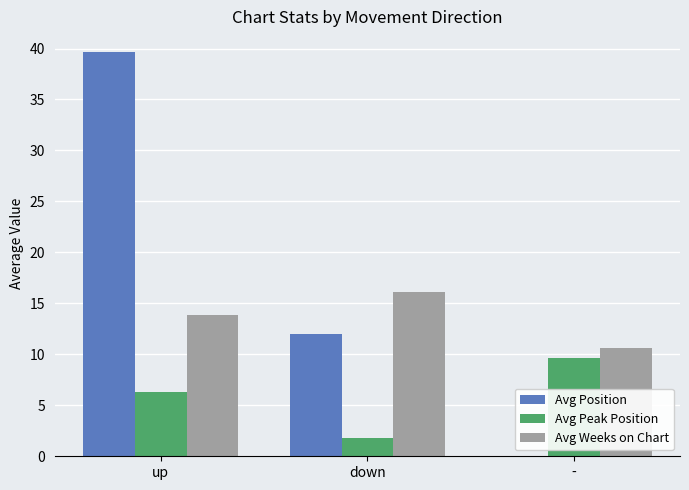

What is the sum of the Avg Peak Position values at - and down?

11.5